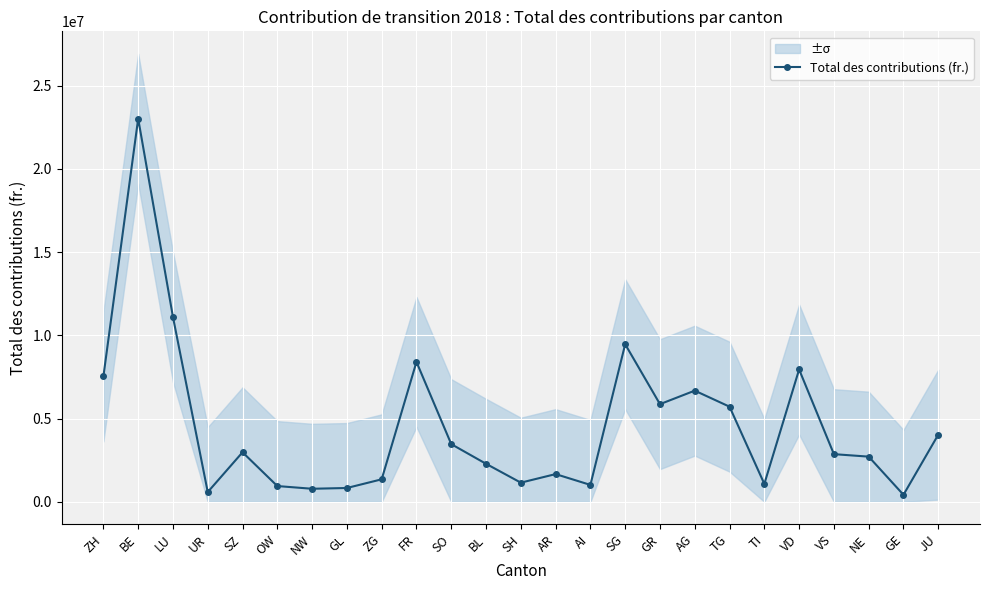

Count the number of data series in this chart.

1